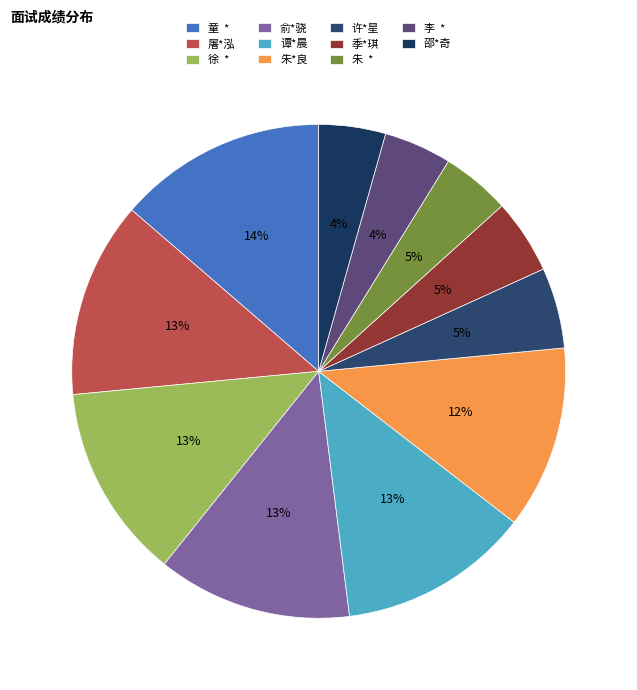

What is the largest slice in the pie chart?

童 *